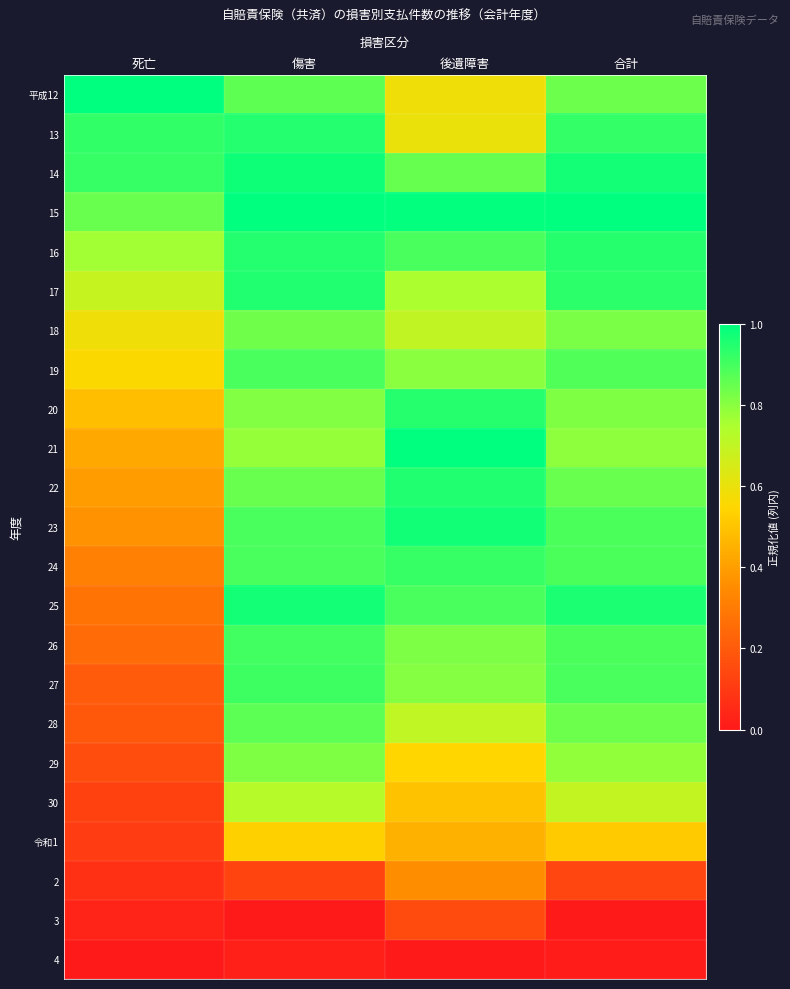

Reading left to right, list all the values displayed in this chart.

平成12: 死亡=1.0	傷害=0.9	後遺障害=0.6	合計=0.8
13: 死亡=0.9	傷害=0.9	後遺障害=0.6	合計=0.9
14: 死亡=0.9	傷害=1.0	後遺障害=0.9	合計=1.0
15: 死亡=0.8	傷害=1.0	後遺障害=1.0	合計=1.0
16: 死亡=0.8	傷害=0.9	後遺障害=0.9	合計=0.9
17: 死亡=0.7	傷害=1.0	後遺障害=0.7	合計=0.9
18: 死亡=0.6	傷害=0.8	後遺障害=0.7	合計=0.8
19: 死亡=0.6	傷害=0.9	後遺障害=0.8	合計=0.9
20: 死亡=0.5	傷害=0.8	後遺障害=0.9	合計=0.8
21: 死亡=0.4	傷害=0.8	後遺障害=1.0	合計=0.8
22: 死亡=0.4	傷害=0.8	後遺障害=1.0	合計=0.8
23: 死亡=0.4	傷害=0.9	後遺障害=1.0	合計=0.9
24: 死亡=0.3	傷害=0.9	後遺障害=0.9	合計=0.9
25: 死亡=0.3	傷害=1.0	後遺障害=0.9	合計=1.0
26: 死亡=0.3	傷害=0.9	後遺障害=0.8	合計=0.9
27: 死亡=0.2	傷害=0.9	後遺障害=0.8	合計=0.9
28: 死亡=0.2	傷害=0.9	後遺障害=0.7	合計=0.8
29: 死亡=0.2	傷害=0.8	後遺障害=0.5	合計=0.8
30: 死亡=0.1	傷害=0.7	後遺障害=0.5	合計=0.7
令和1: 死亡=0.1	傷害=0.5	後遺障害=0.4	合計=0.5
2: 死亡=0.1	傷害=0.1	後遺障害=0.4	合計=0.1
3: 死亡=0.0	傷害=0.0	後遺障害=0.2	合計=0.0
4: 死亡=0.0	傷害=0.0	後遺障害=0.0	合計=0.0